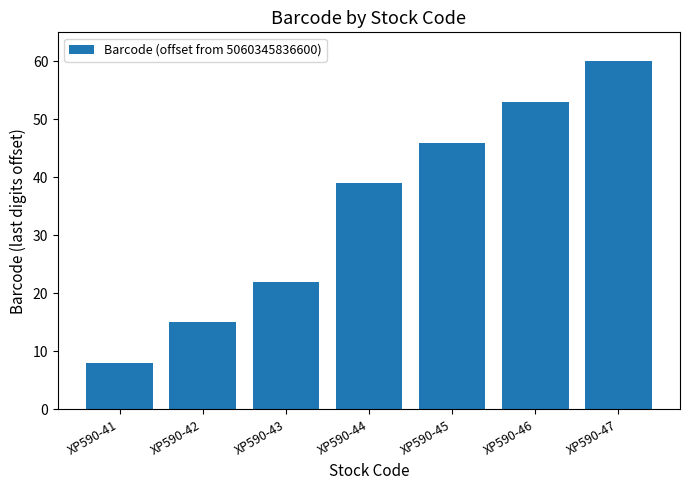

How many distinct data groups are displayed?

1